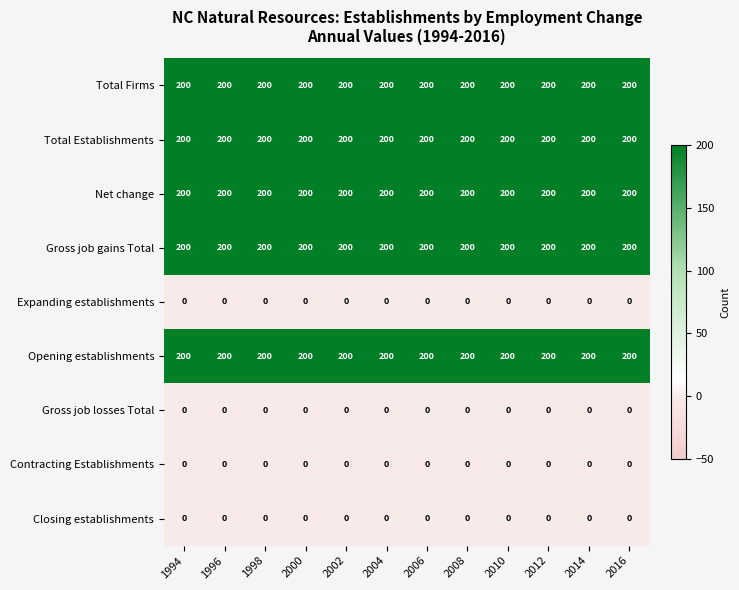

At how many categories does at least one series exceed 183?

12